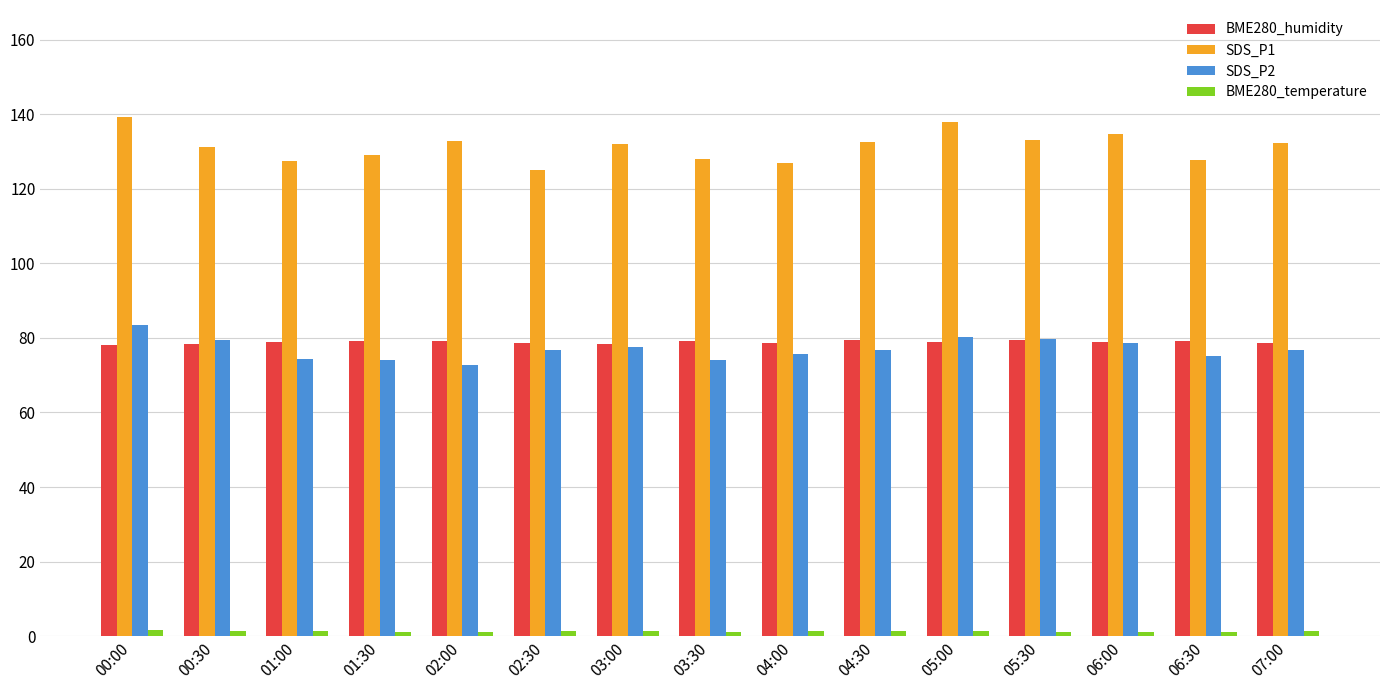

At how many categories does at least one series exceed 44?

15